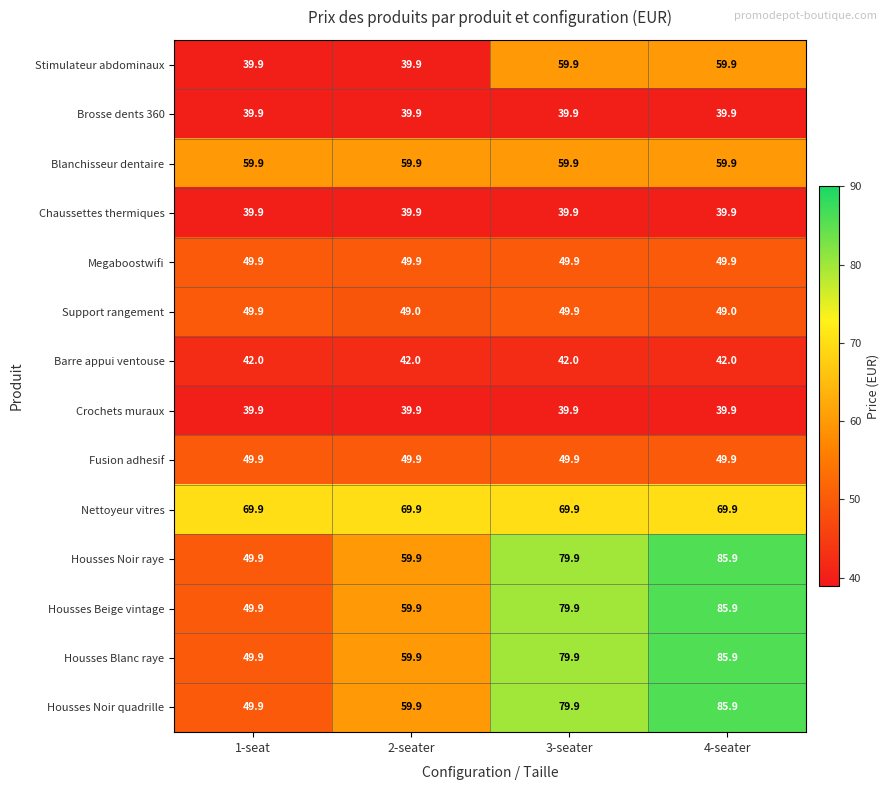

What is the sum of the Brosse dents 360 values at 2-seater and 3-seater?

79.8